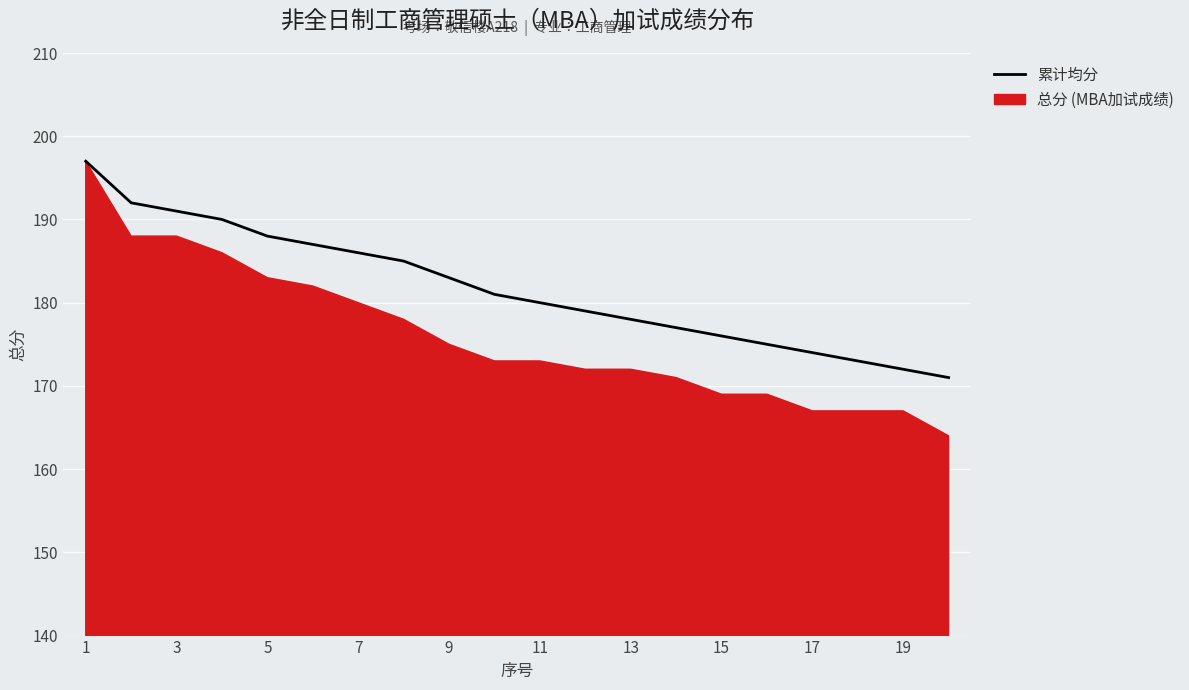

What is the value of the 4th point from the left?

190